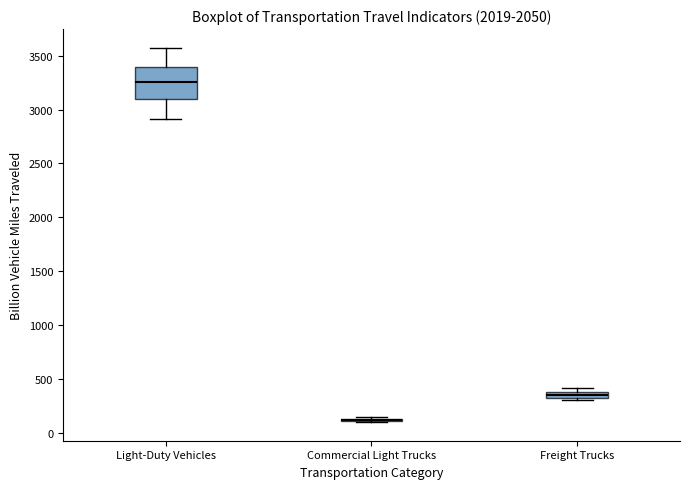

Which box is the tallest, from its lower edge to its upper edge?

Light-Duty Vehicles